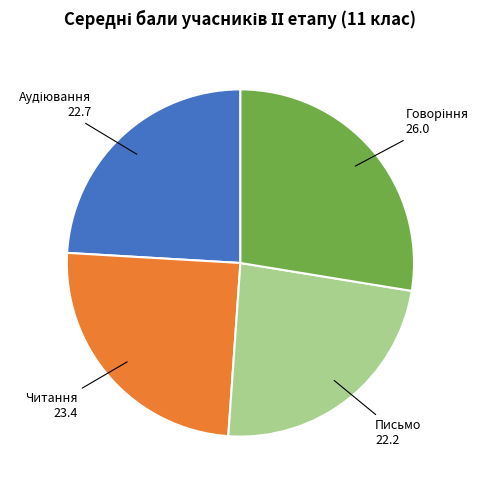

Is there any slice that represents more than half of the pie?

No